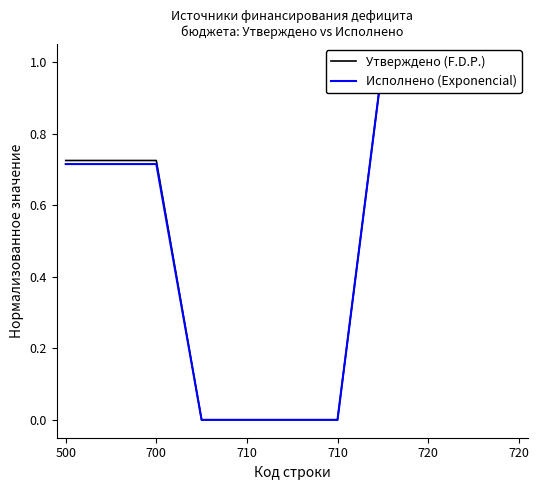

How many positive values does the Исполнено (Exponencial) series have?

7